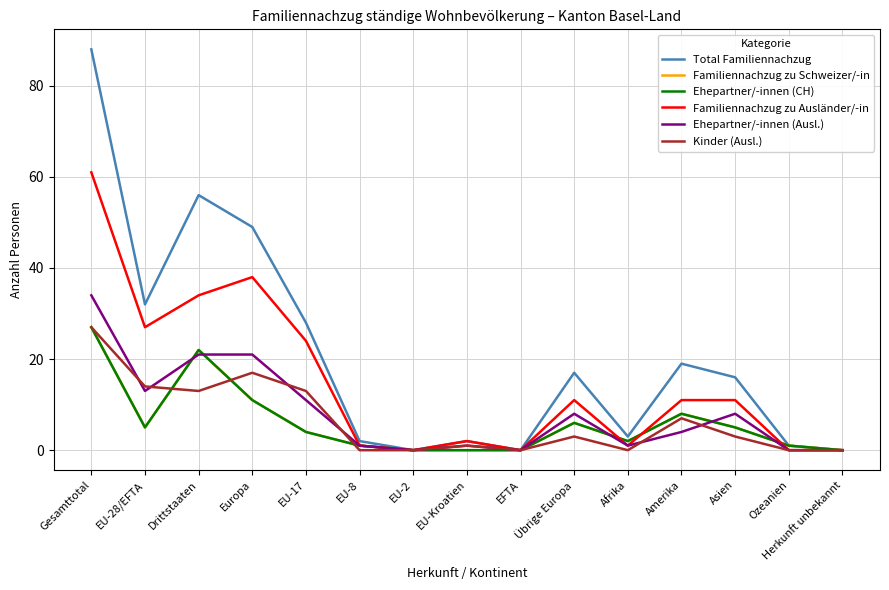

At which category does Familiennachzug zu Schweizer/-in reach its first local valley?

EU-28/EFTA